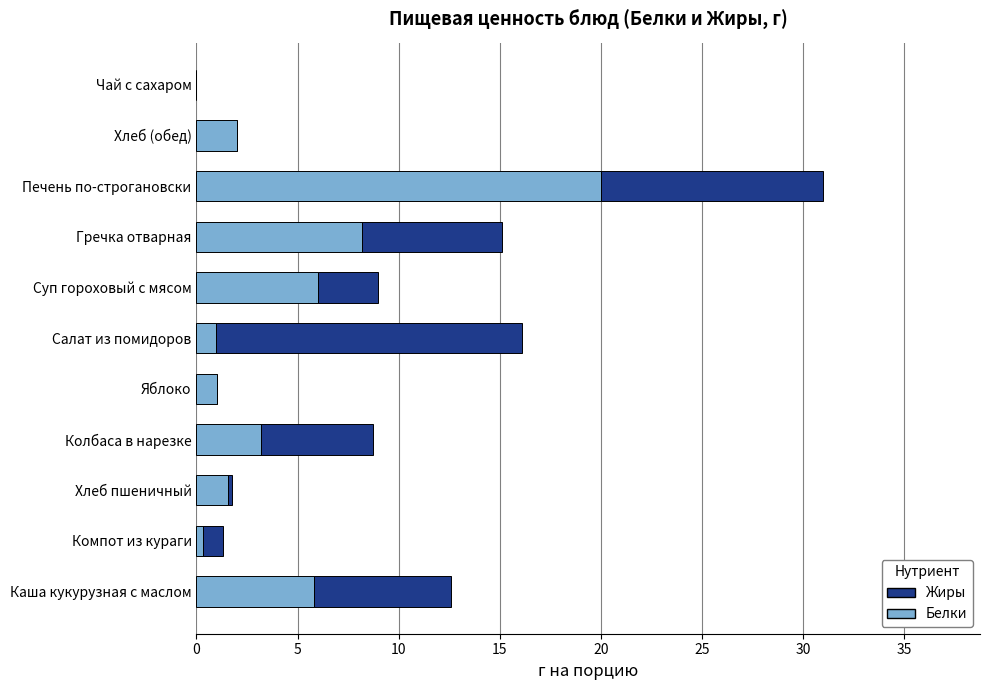

What is the sum of the Белки values at Яблоко and Салат из помидоров?

2.0